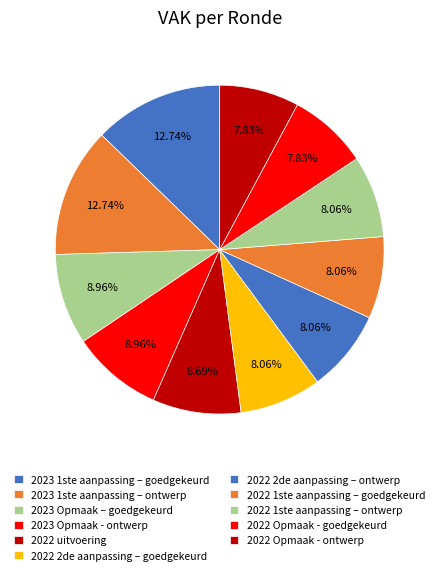

How many segments does this pie chart have?

11